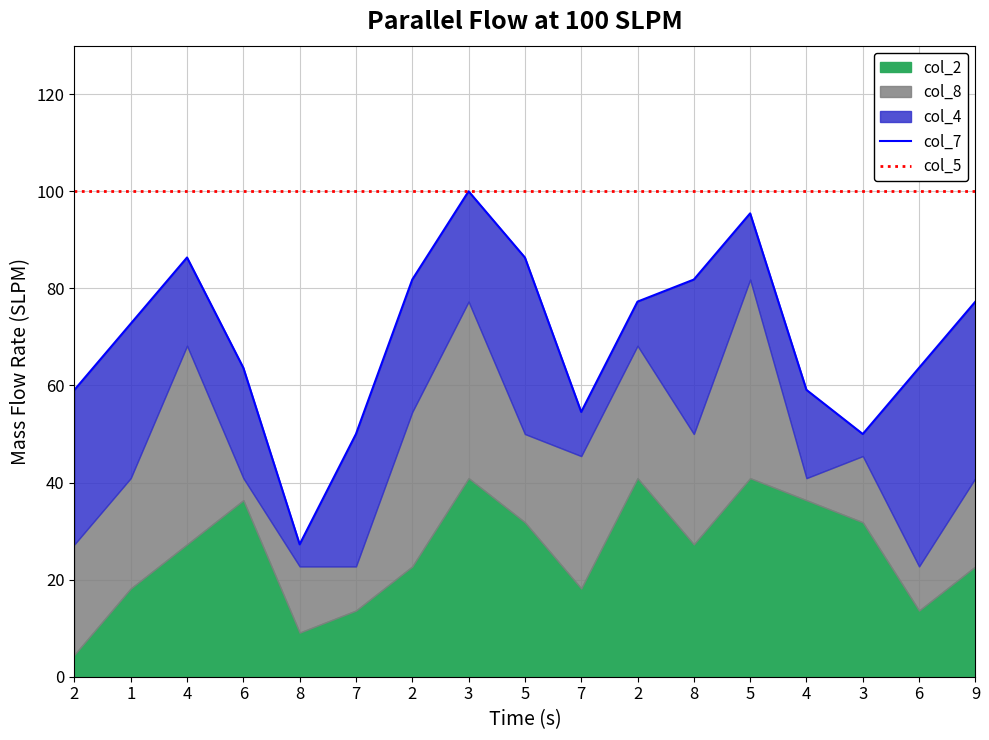

What is the label of the 7th point from the right?

2